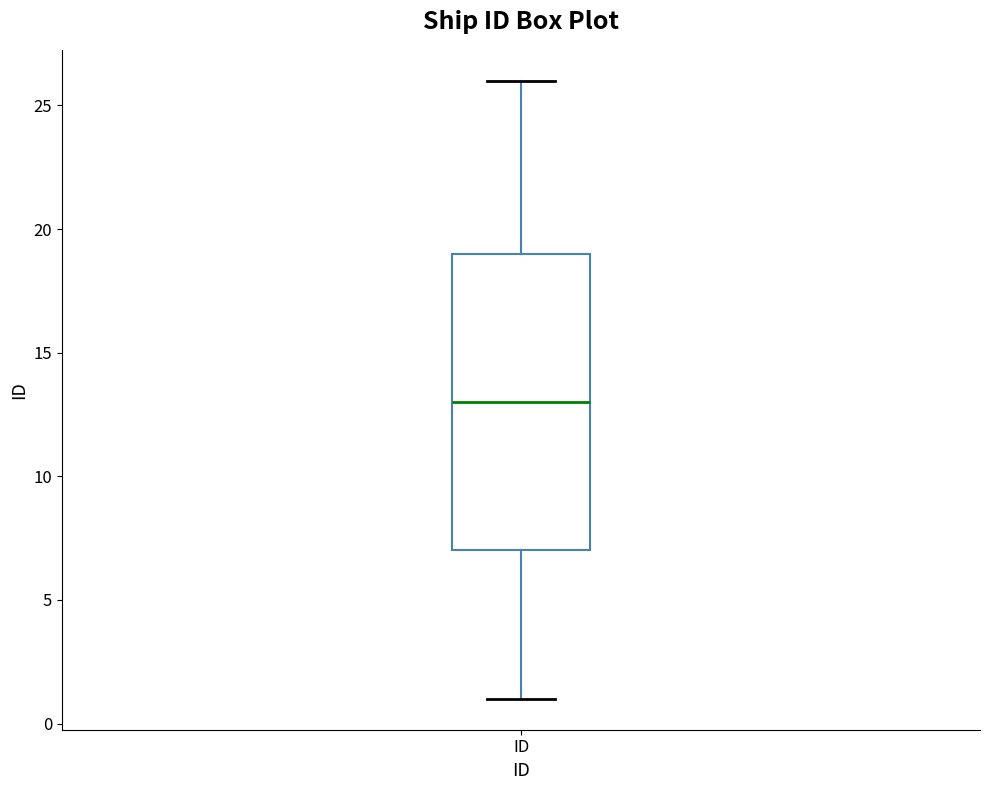

Read this box plot against the y-axis: the position of the median line, the range covered by the box, and the ends of both whiskers. The values are not printed on the chart, so give them approximately, as read against the axis.

median 13, box 7 to 19, whiskers 1 to 26